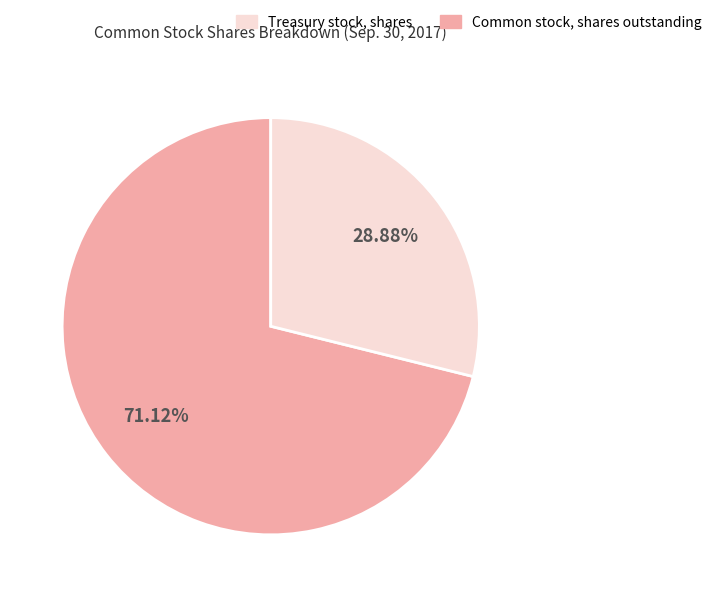

Is there a majority slice in this chart?

Yes